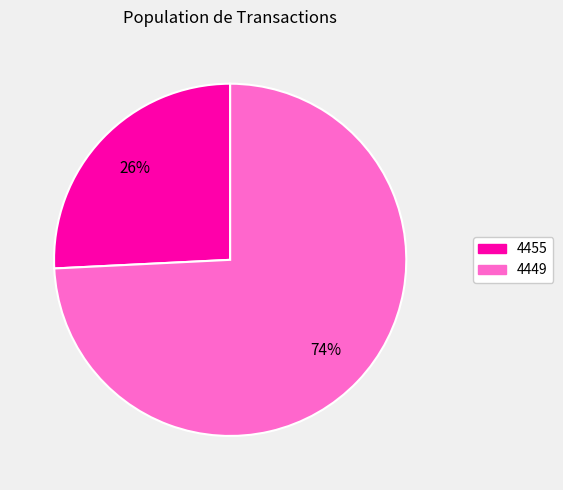

To the nearest percent, what portion does 4455 represent?

26%